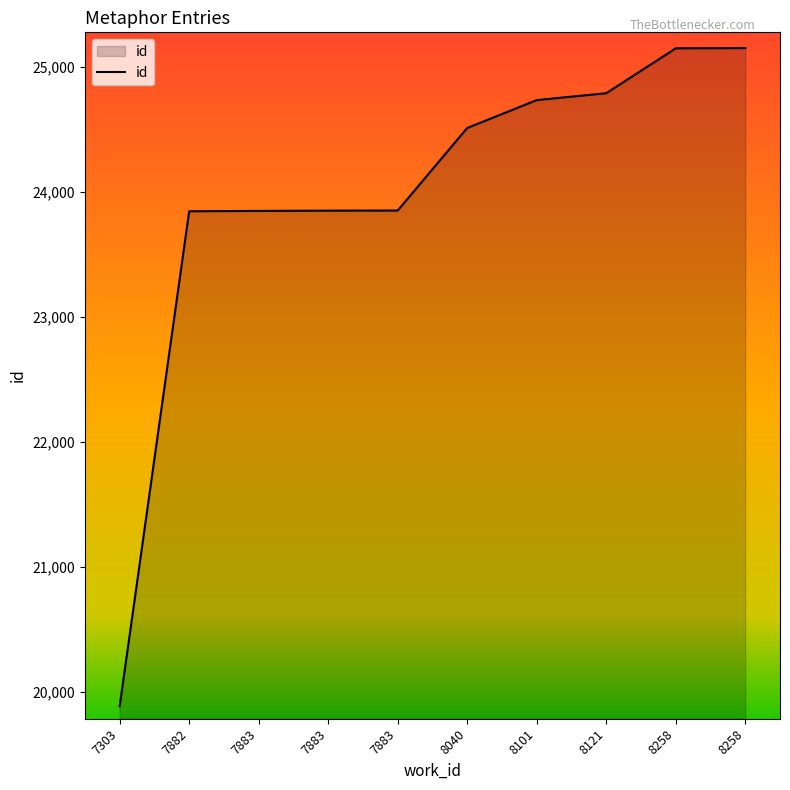

True or false: the data has more than 2 interior local peaks.

False